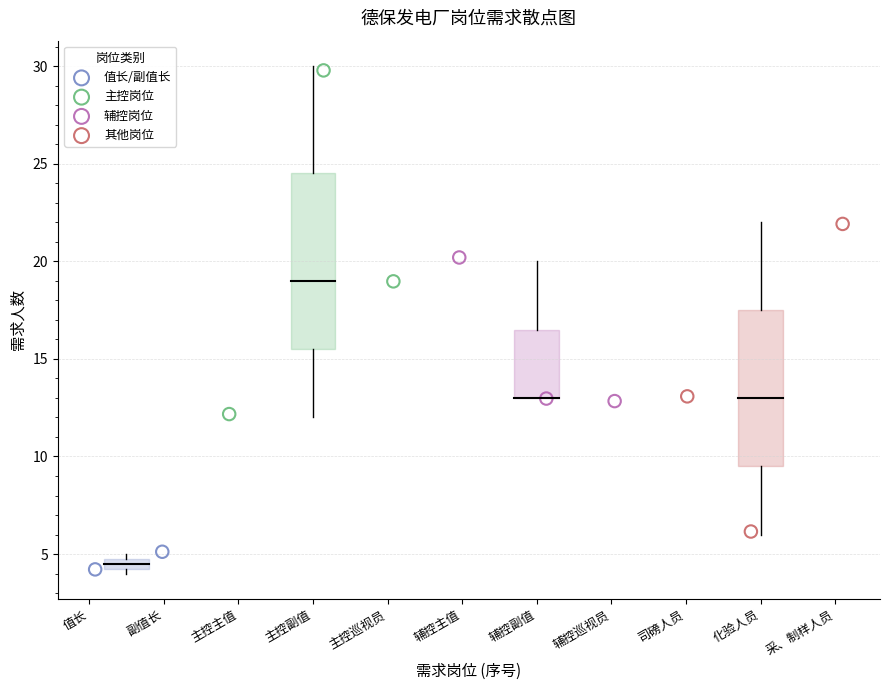

Which series has the widest spread of Y values?

主控岗位